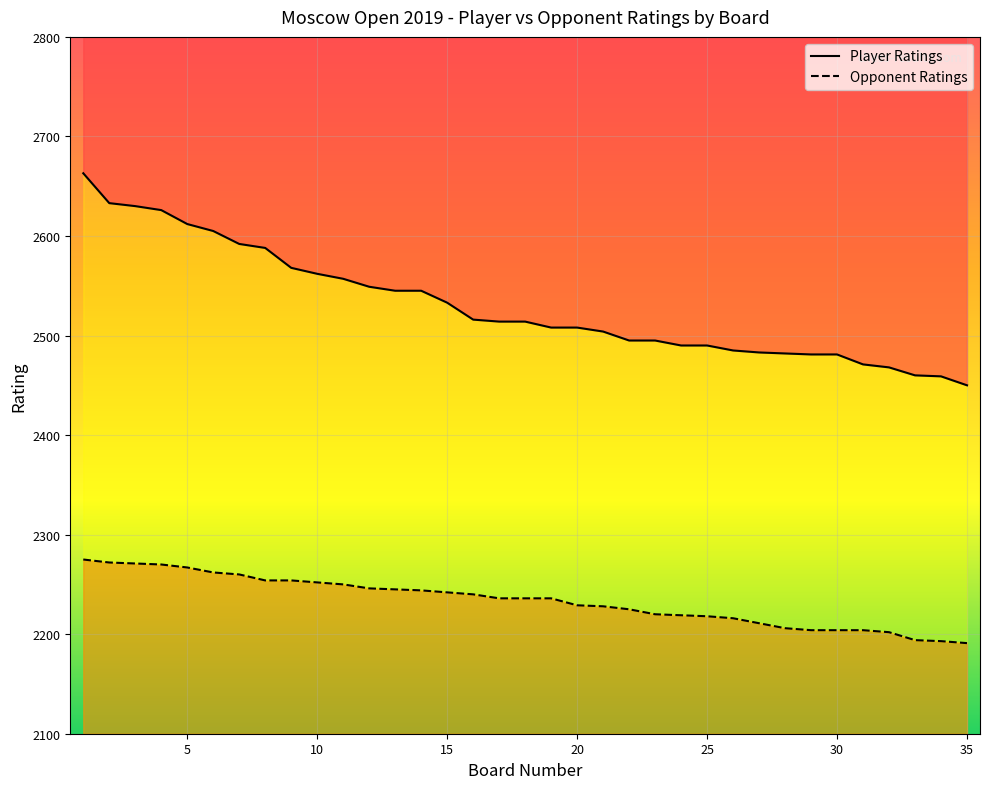

Which series has the widest spread of values?

Player Ratings